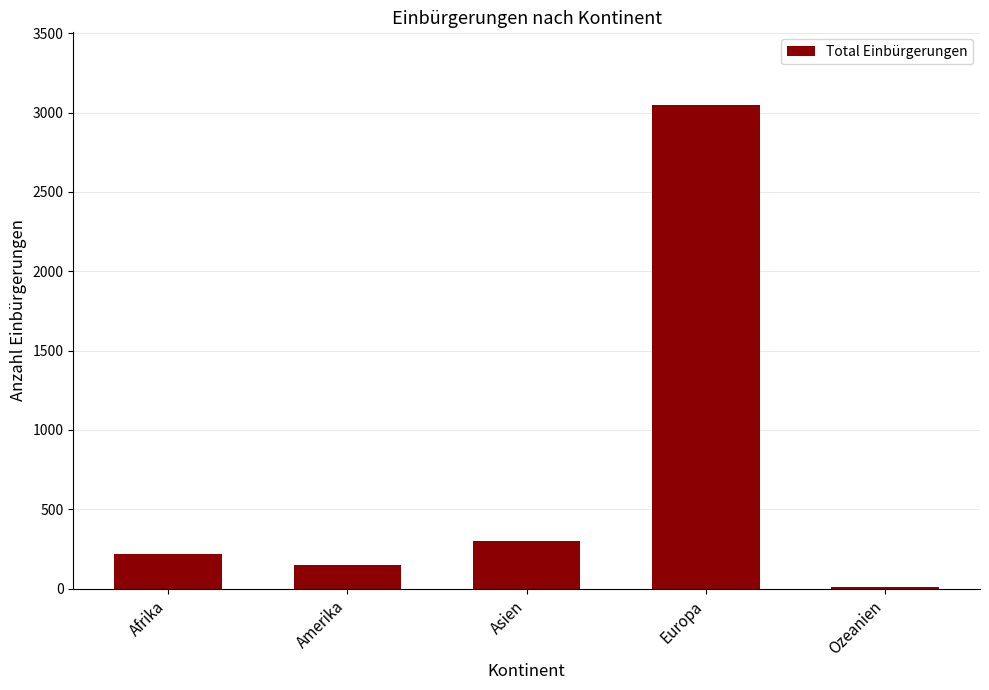

The chart shows a value of 3049 at Europa. True or false?

True